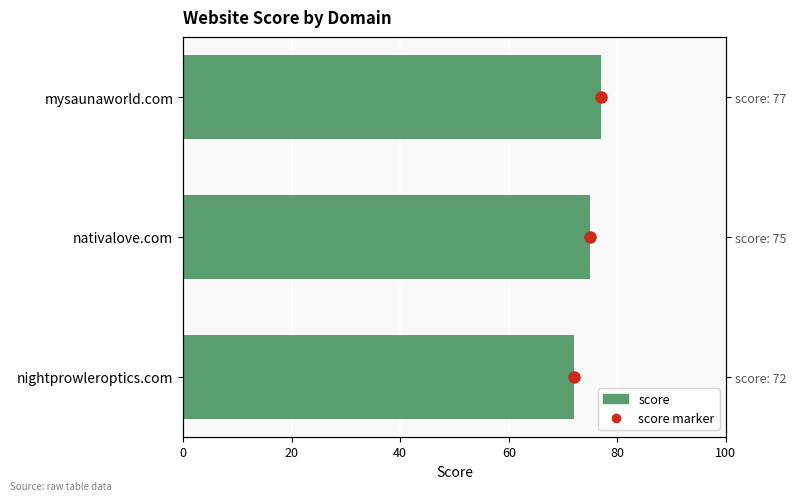

How many bars are there in each group?

2